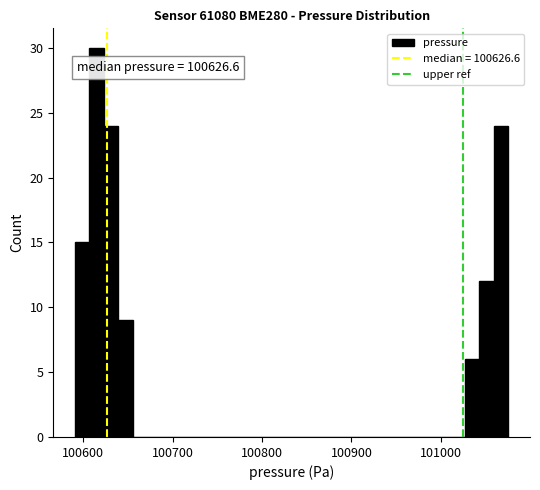

Around what value on the x-axis is the tallest bar? Give the approximate position of its centre, as read against the axis.

100620